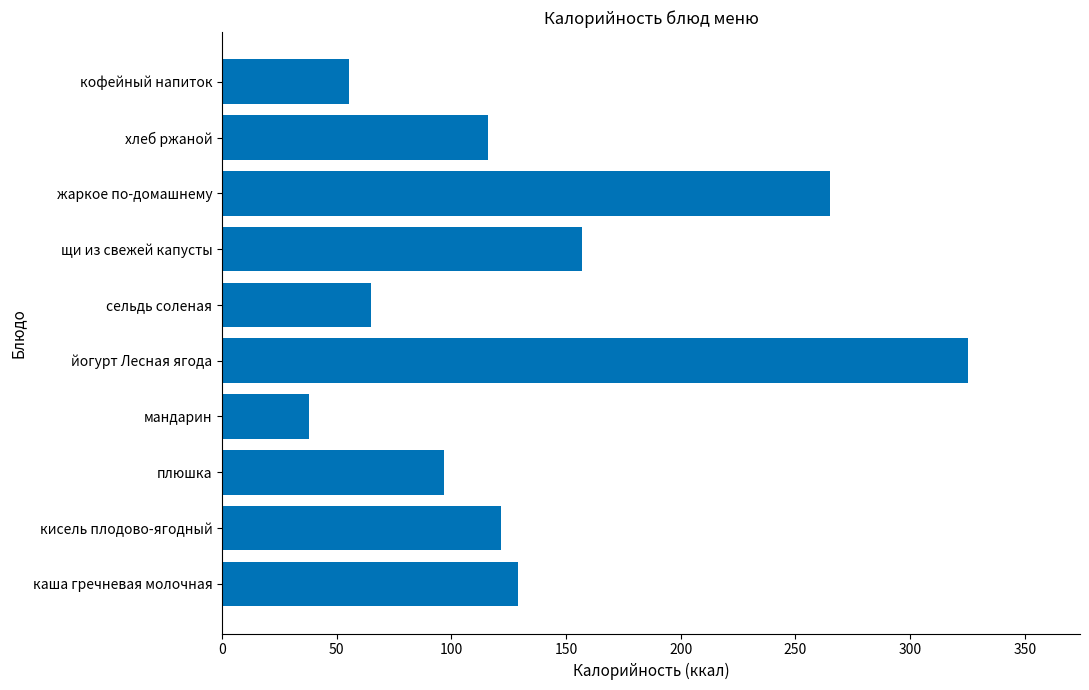

What is the average value?

136.9